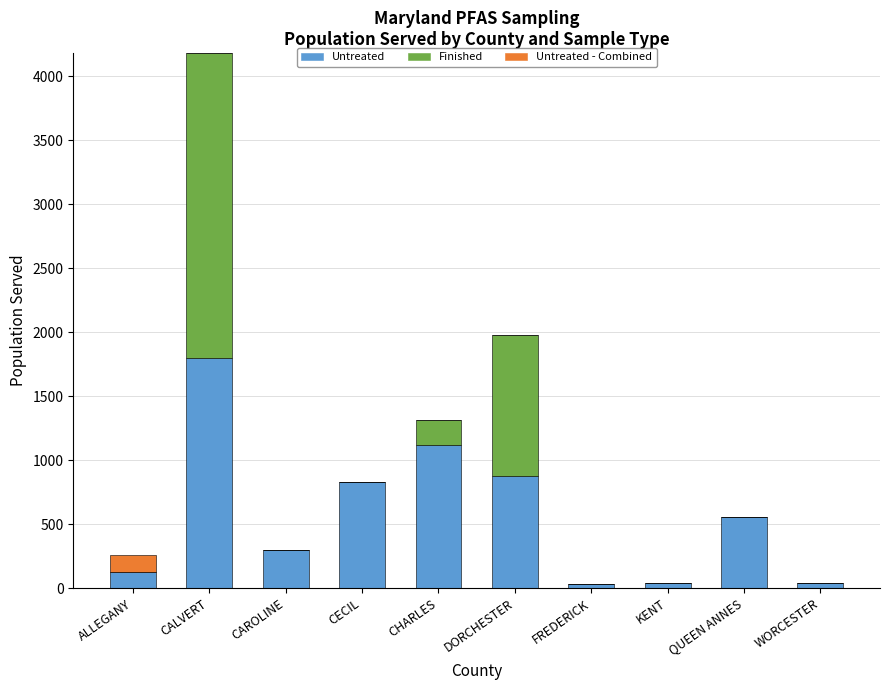

Read the Untreated value at CALVERT, to the nearest 50.

1800